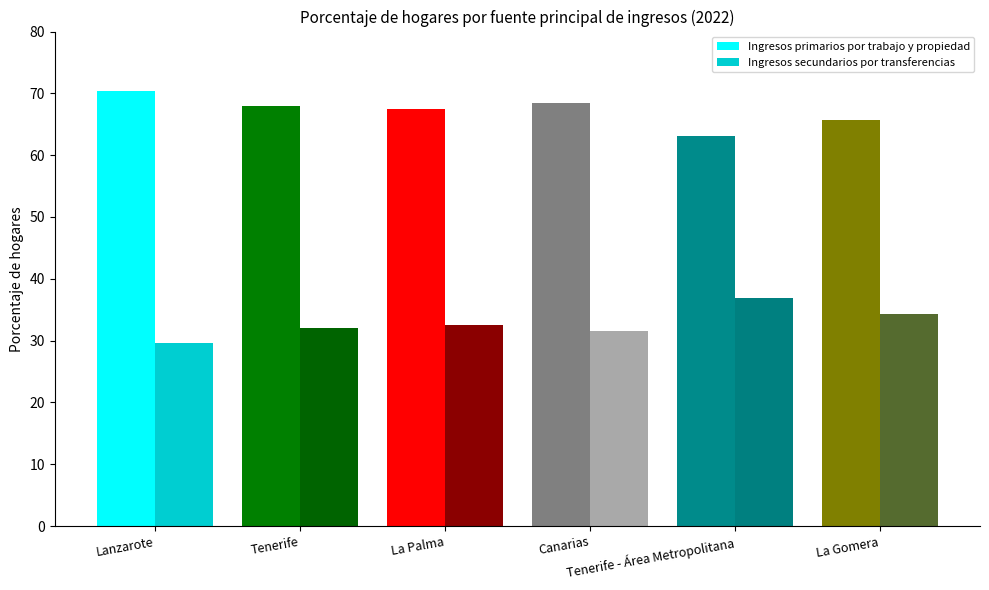

At how many categories does at least one series exceed 59?

6